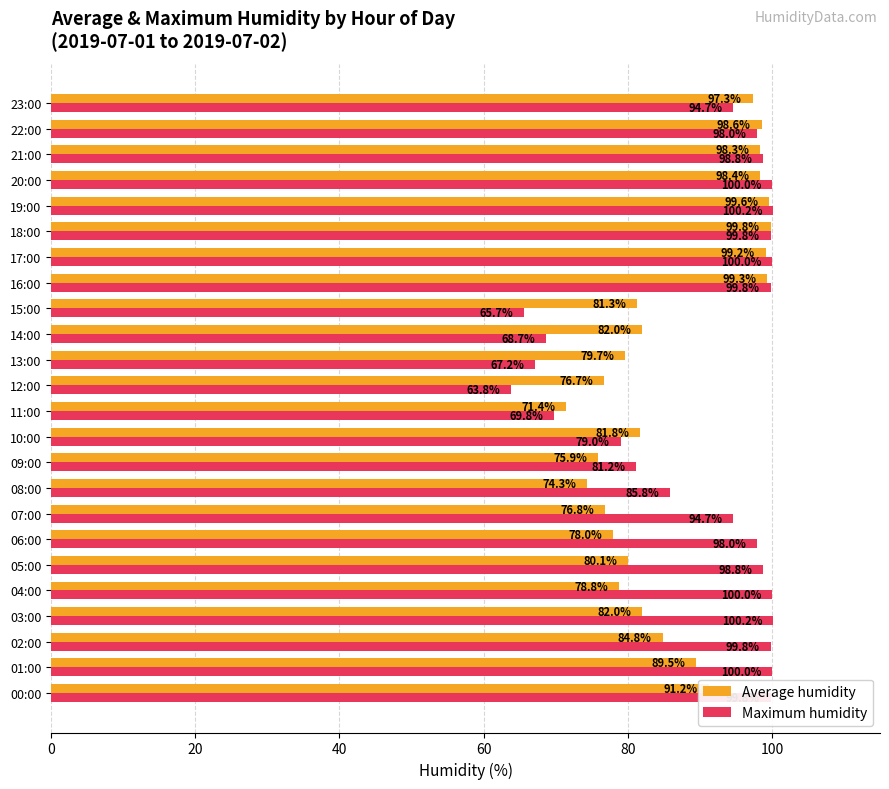

Which series has the largest total across all categories?

Maximum humidity